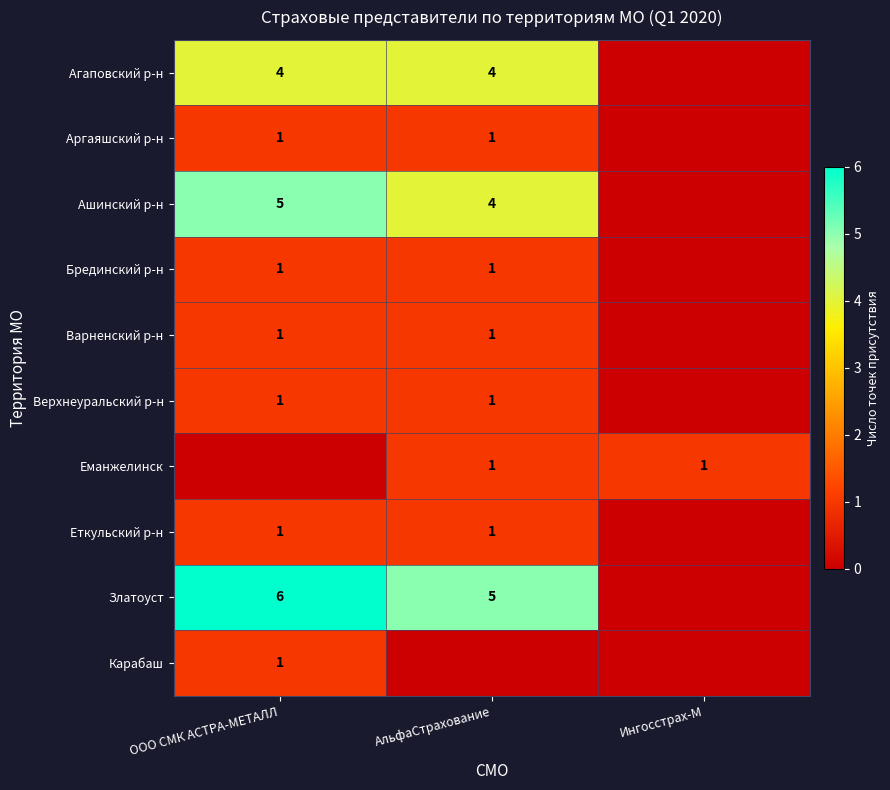

True or false: Агаповский р-н has a value of 4 at АльфаСтрахование.

True